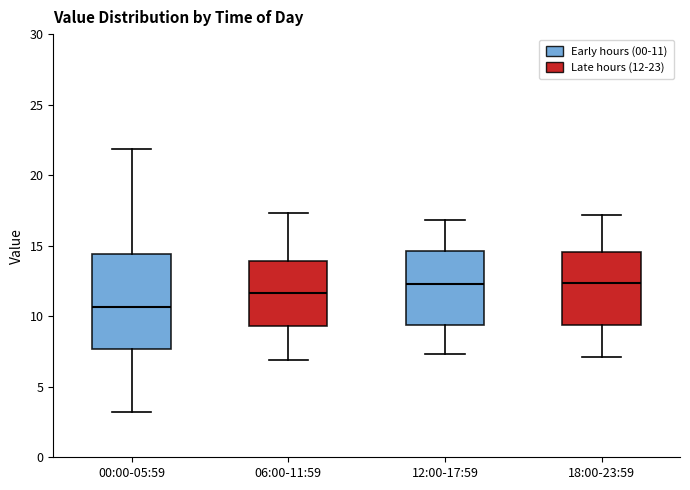

Where does the lower whisker of the box for 18:00-23:59 end on the y-axis? The values are not printed on the chart, so give them approximately, as read against the axis.

7.0